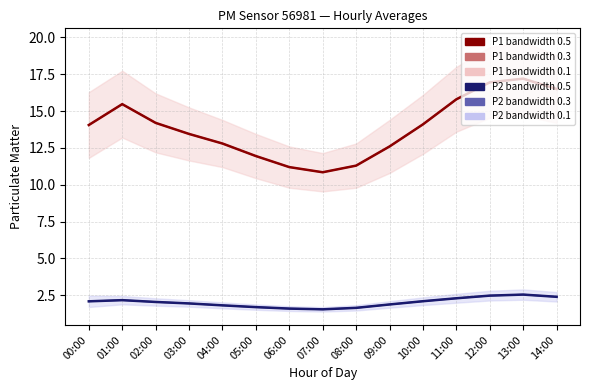

The P2 series shows 1.9 at 03:00. True or false?

True